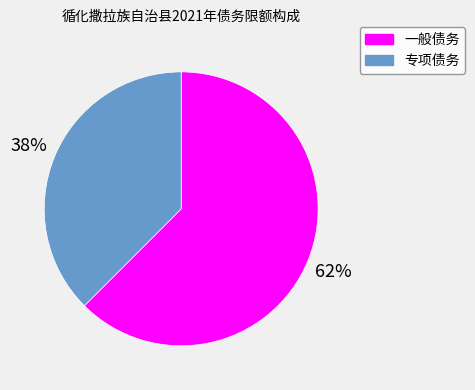

Is it true that 一般债务 is 50% of the pie?

False